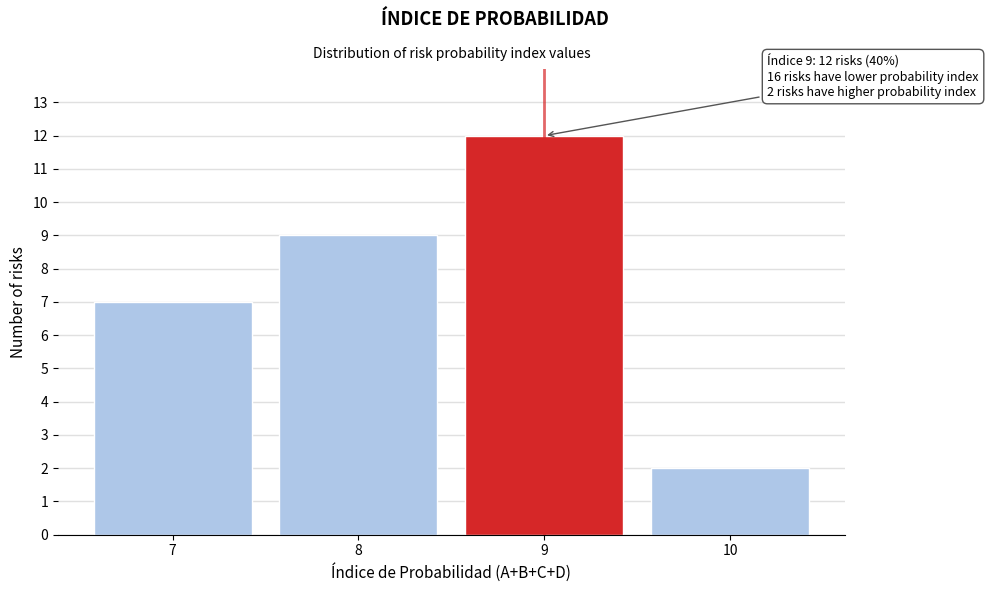

Reading left to right, list all the values displayed in this chart.

7	9	12	2